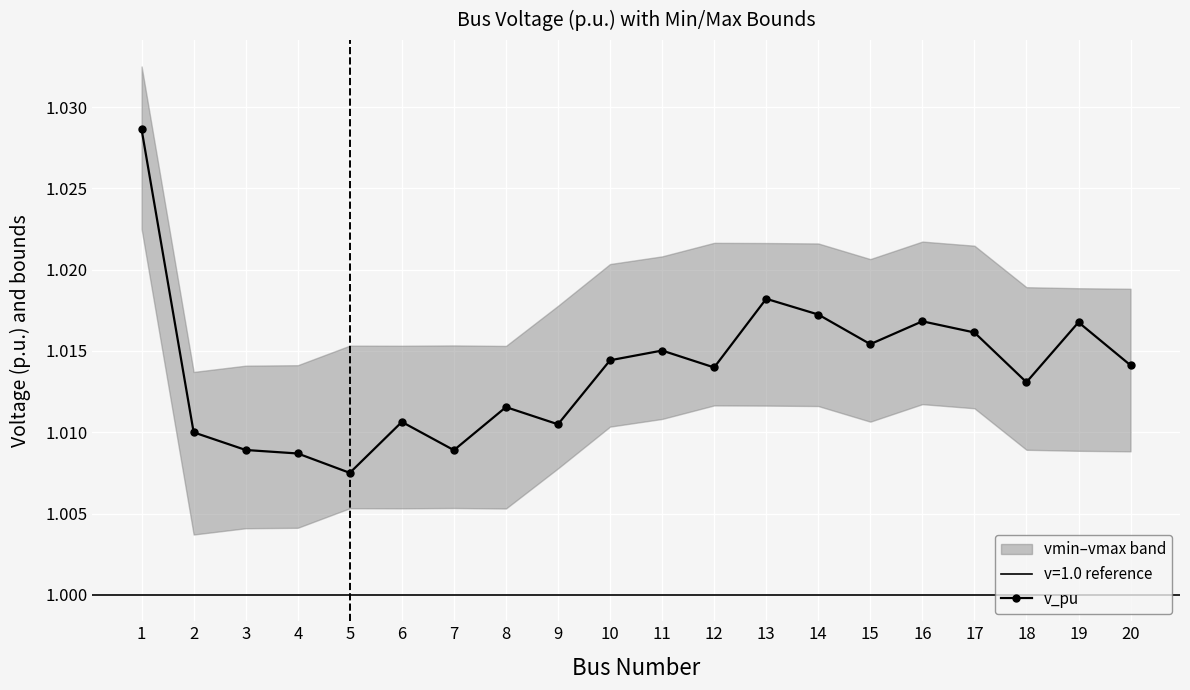

True or false: v_pu has more than 1 points higher than both neighbors.

True